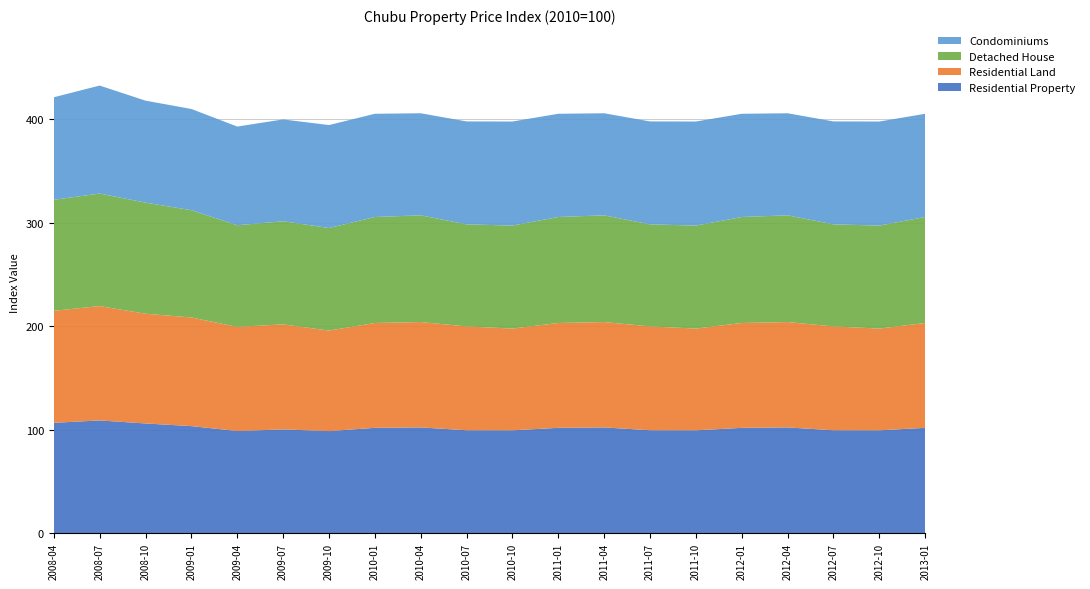

Reading left to right, list all the values displayed in this chart.

Residential Property: 106.5	108.8	105.9	103.4	98.6	100.1	98.5	101.7	102.1	99.3	99.3	101.7	102.1	99.3	99.3	101.7	102.1	99.3	99.3	101.7
Residential Land: 108.3	110.5	106.1	105.0	100.7	101.5	97.2	101.3	101.8	100.4	98.4	101.3	101.8	100.4	98.4	101.3	101.8	100.4	98.4	101.3
Detached House: 107.3	108.8	107.4	103.7	98.2	99.7	99.1	102.5	103.2	98.7	99.6	102.5	103.2	98.7	99.6	102.5	103.2	98.7	99.6	102.5
Condominiums: 99.1	104.4	98.6	97.8	95.4	98.4	99.5	99.8	98.7	99.5	100.6	99.8	98.7	99.5	100.6	99.8	98.7	99.5	100.6	99.8